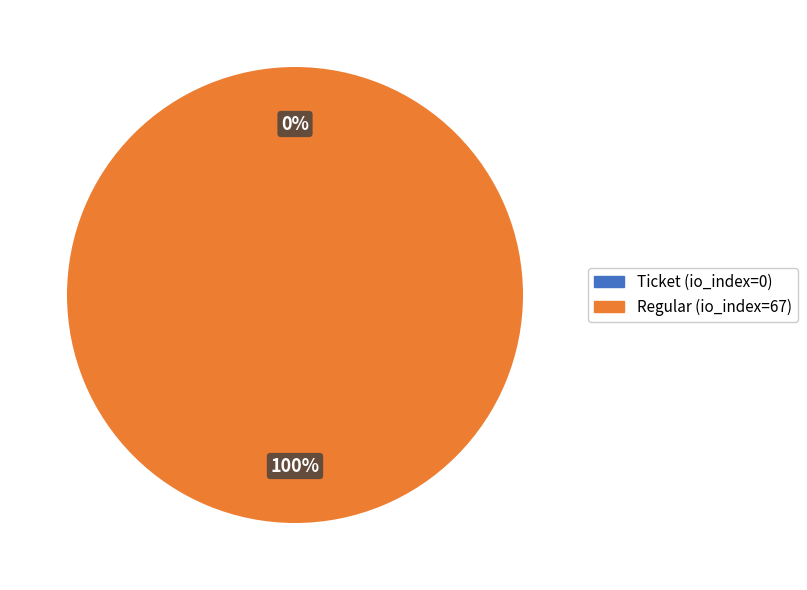

How many segments does this pie chart have?

2